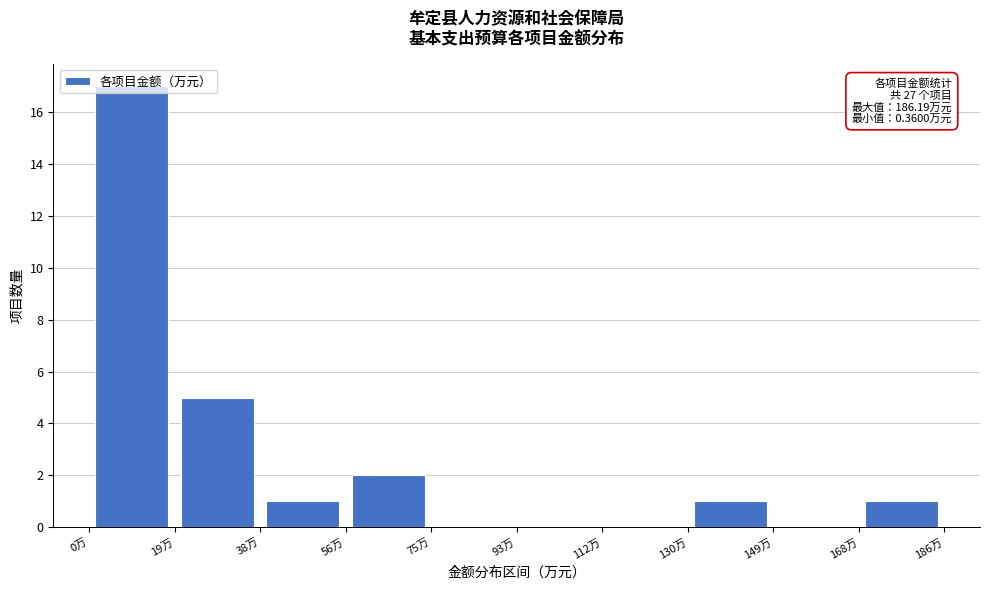

Over which range of the x-axis is the bar tallest?

0 to 18